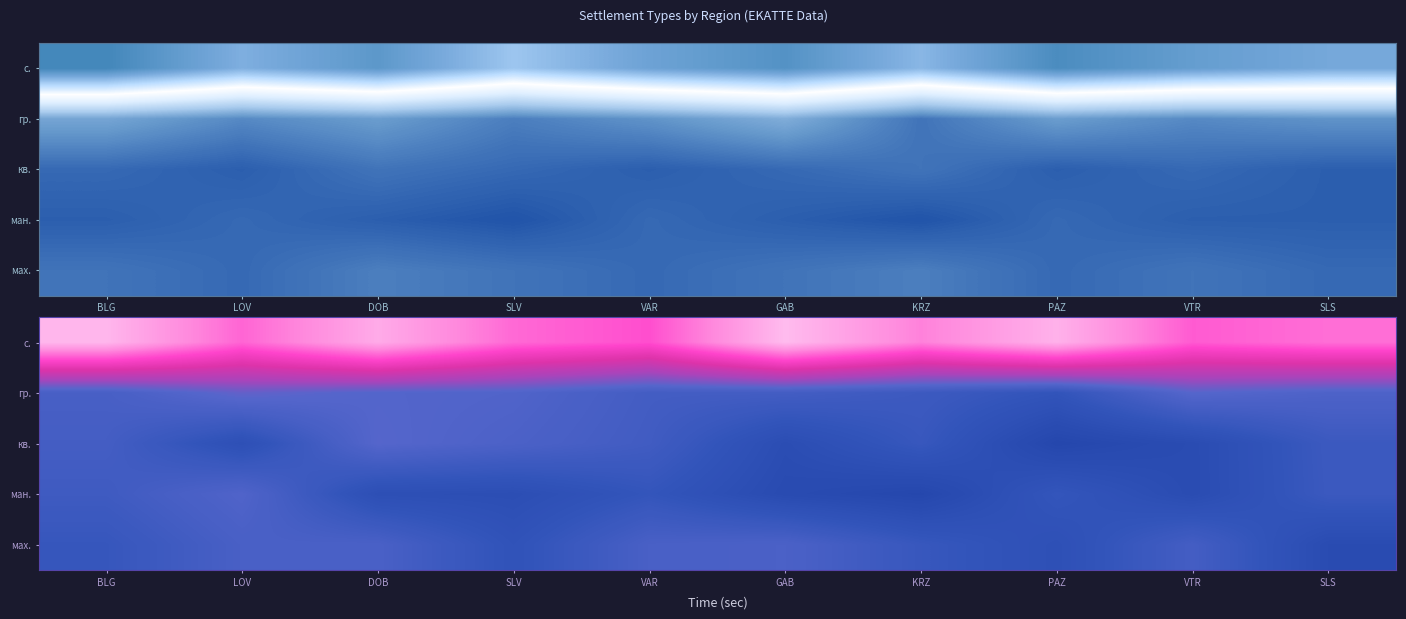

What is the difference between the highest and lowest values at SLS?

41.2